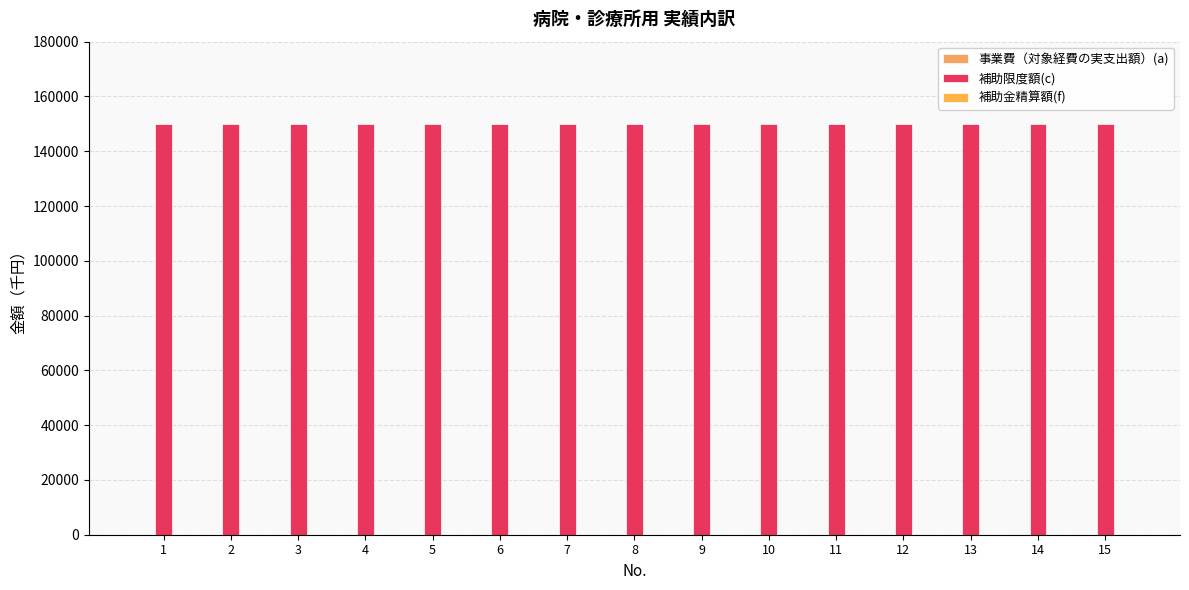

List the labels in order of 補助限度額(c) value, largest first.

1, 2, 3, 4, 5, 6, 7, 8, 9, 10, 11, 12, 13, 14, 15